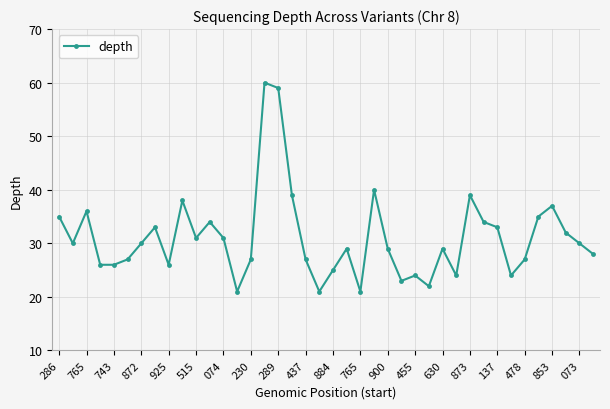

What is the greatest value displayed?

60